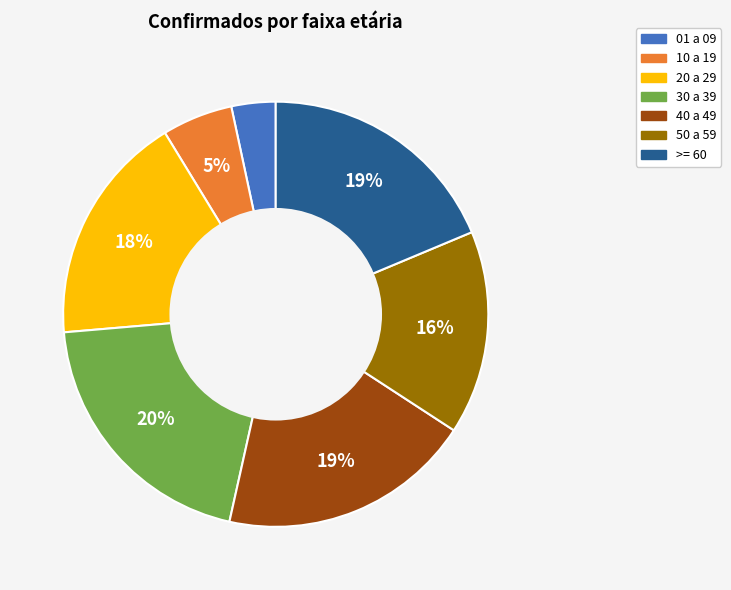

What is the largest slice in the pie chart?

30 a 39